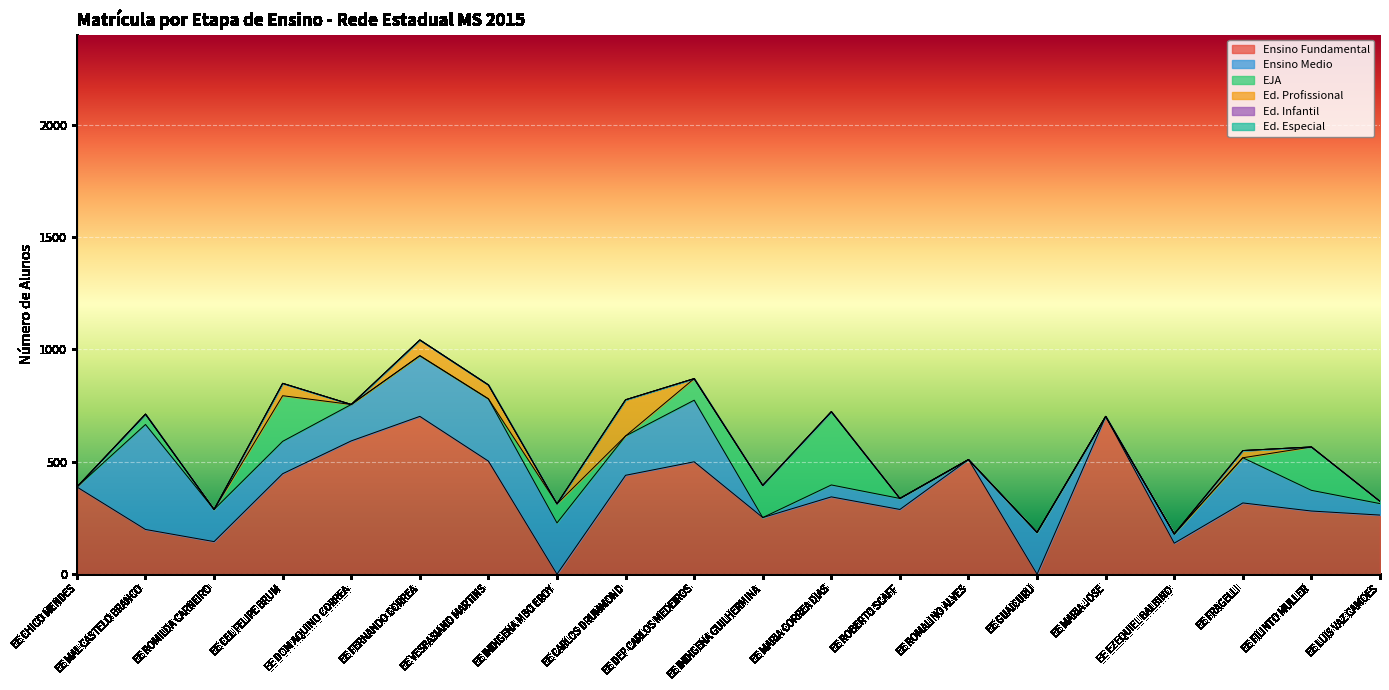

What is the label of the 17th point from the left?

EE EZEQUIEL BALBINO